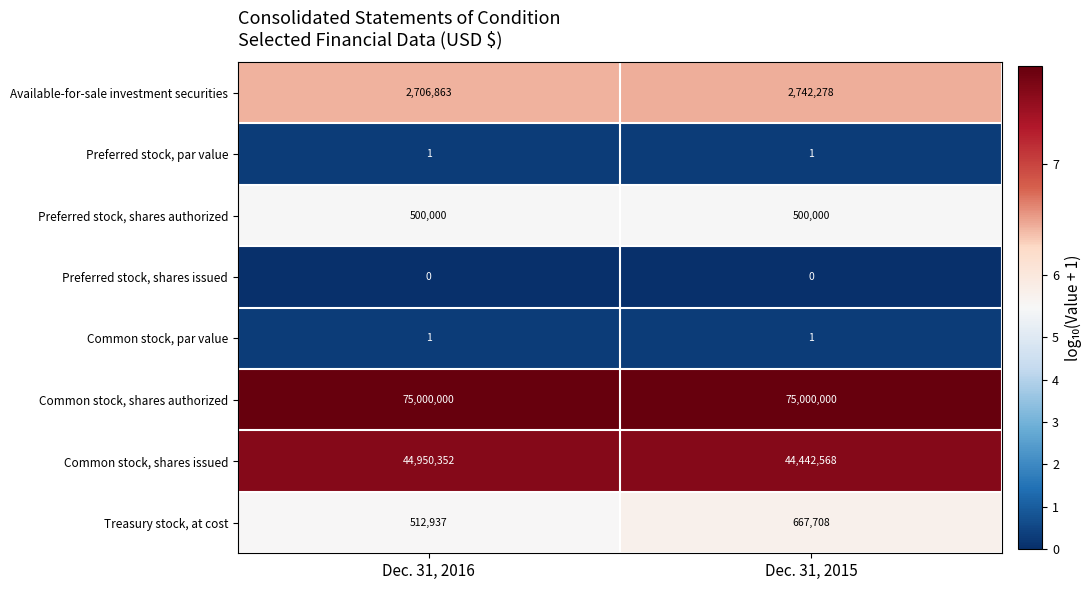

What is the sum of all Available-for-sale investment securities values?

5449141